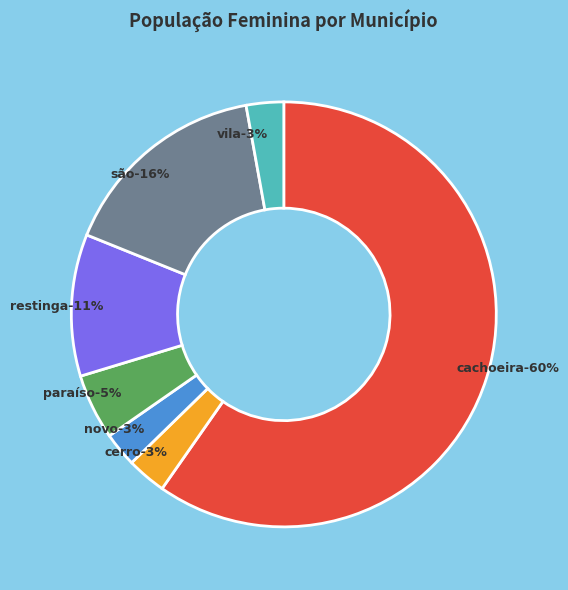

How many segments does this pie chart have?

7